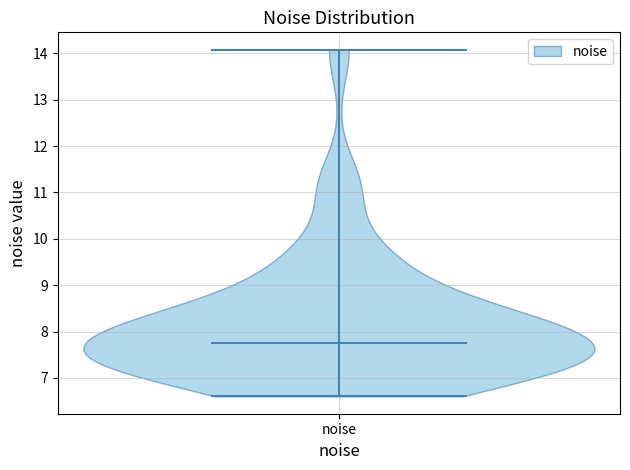

What is the lowest point the violin for noise reaches on the y-axis? The values are not printed on the chart, so give them approximately, as read against the axis.

6.6